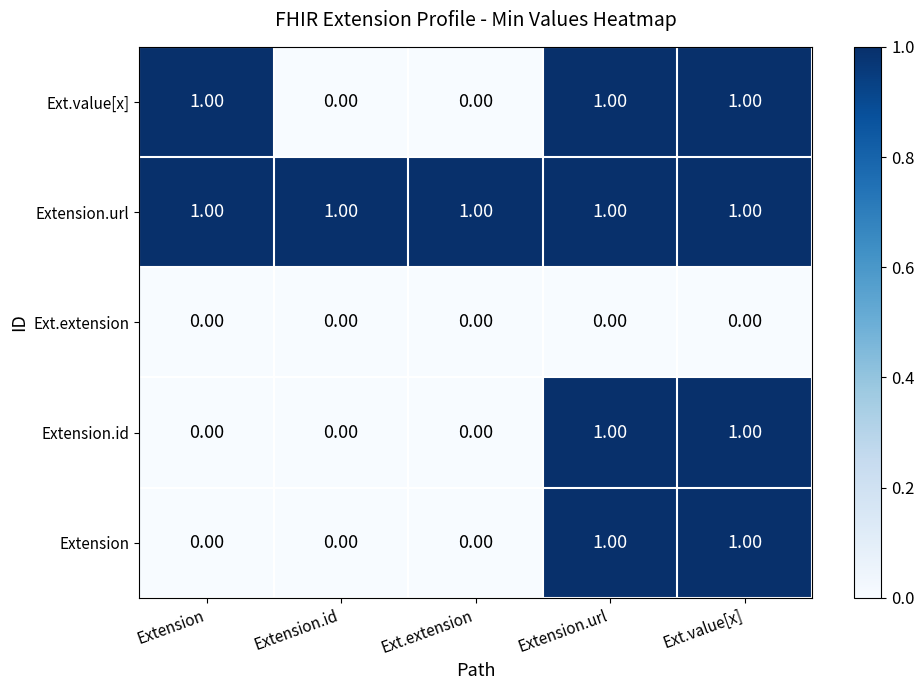

Which series has the largest total across all categories?

Extension.url